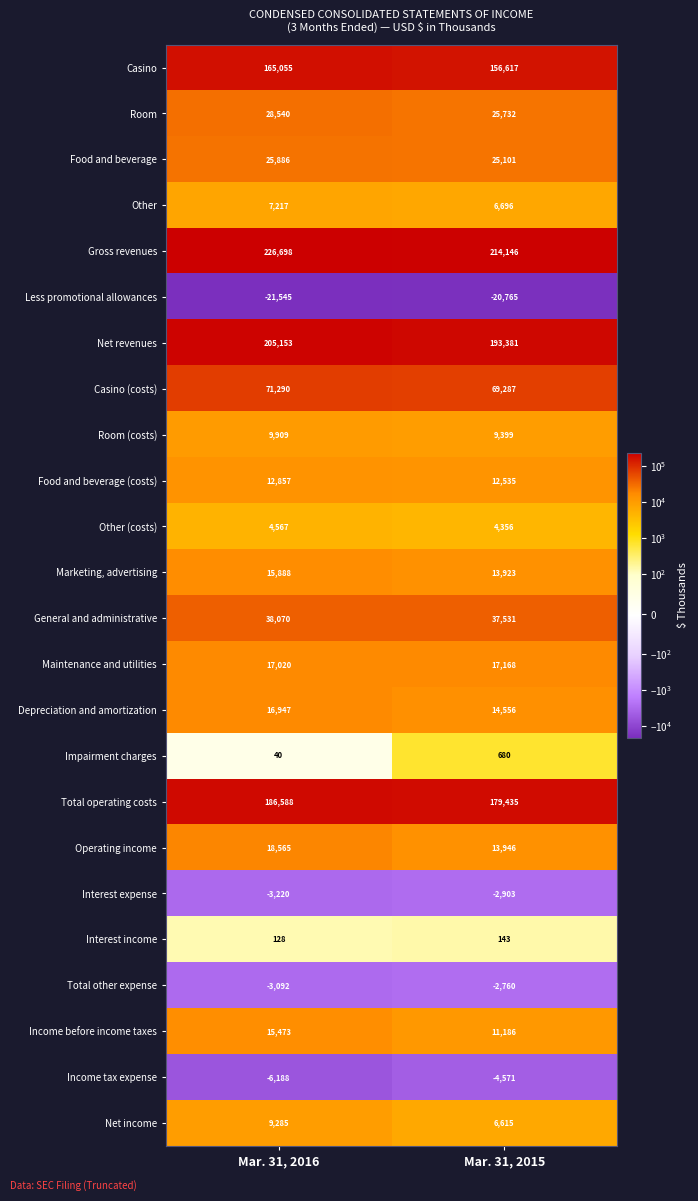

The value of Marketing, advertising at Mar. 31, 2016 is 15888. True or false?

True